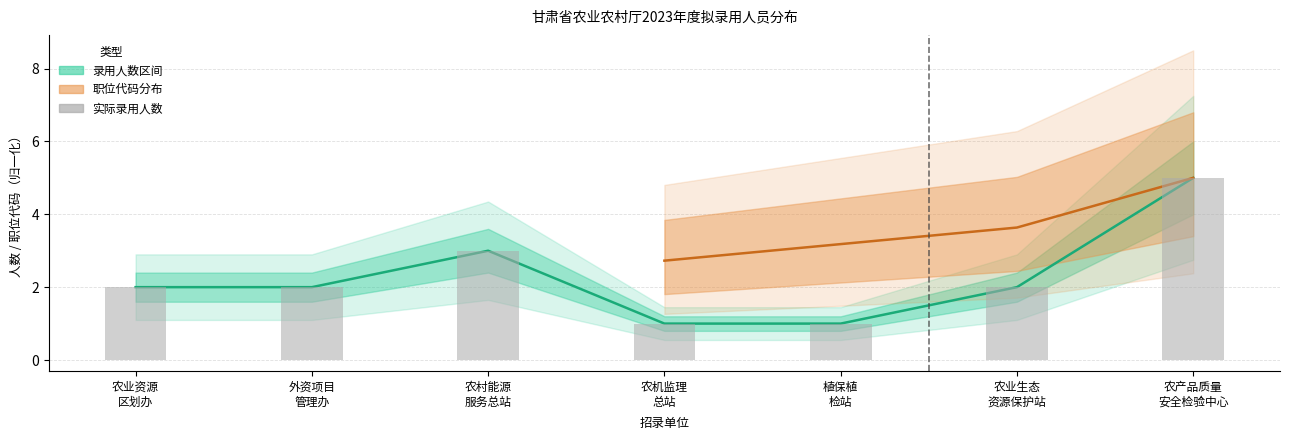

What is the difference between the maximum and second lowest values?

4